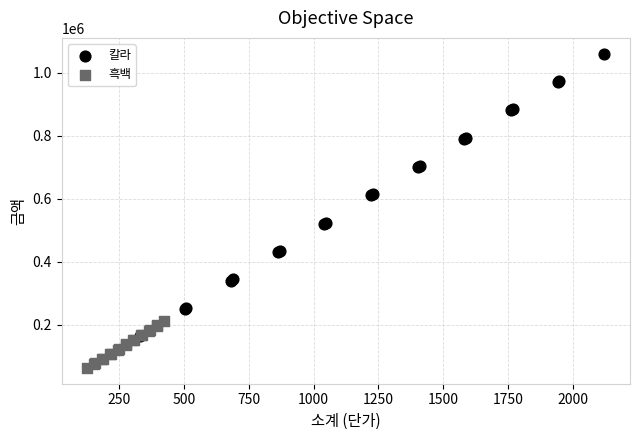

Which series contains the highest Y value?

칼라